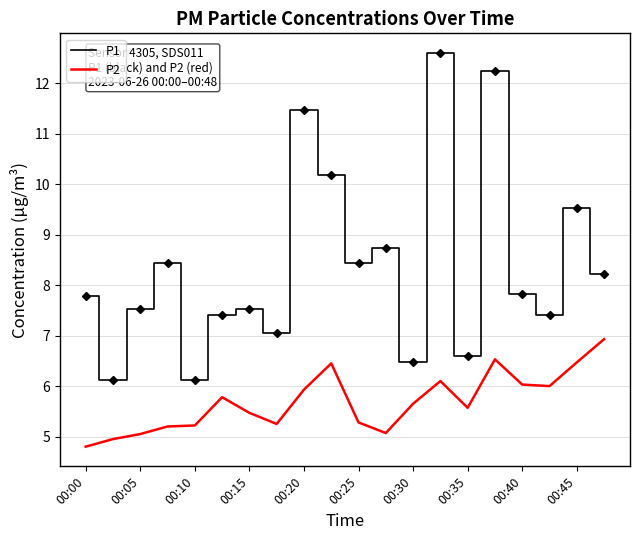

In P2, how many points are lower than both neighbors (excluding endpoints)?

4